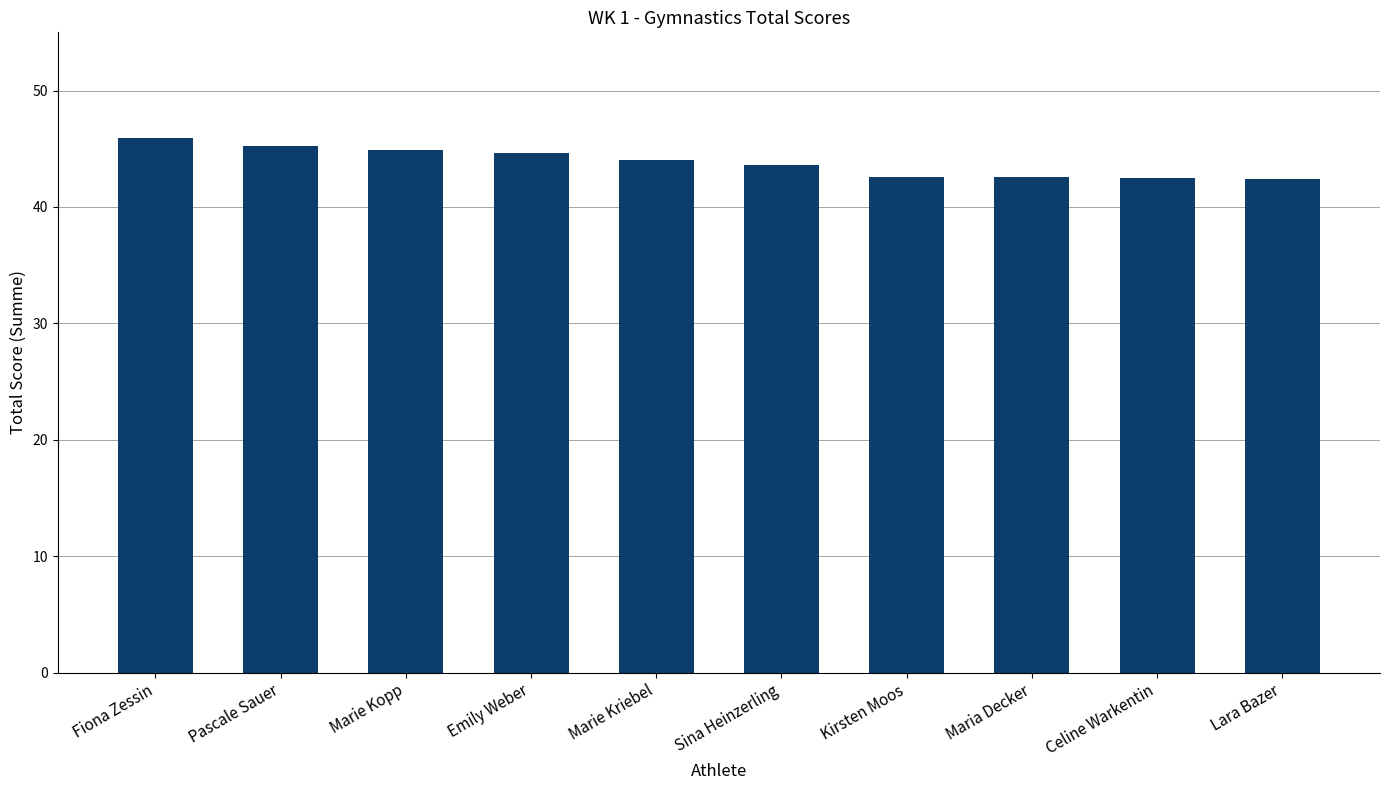

What is the average value?

43.8